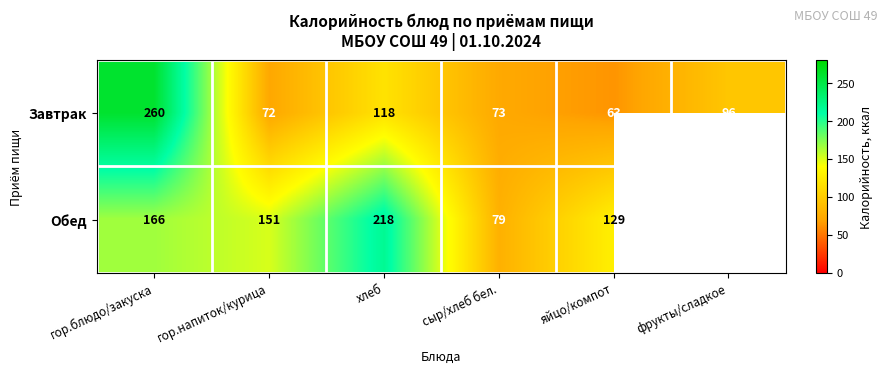

Rank the series at яйцо/компот from highest to lowest value.

Обед, Завтрак